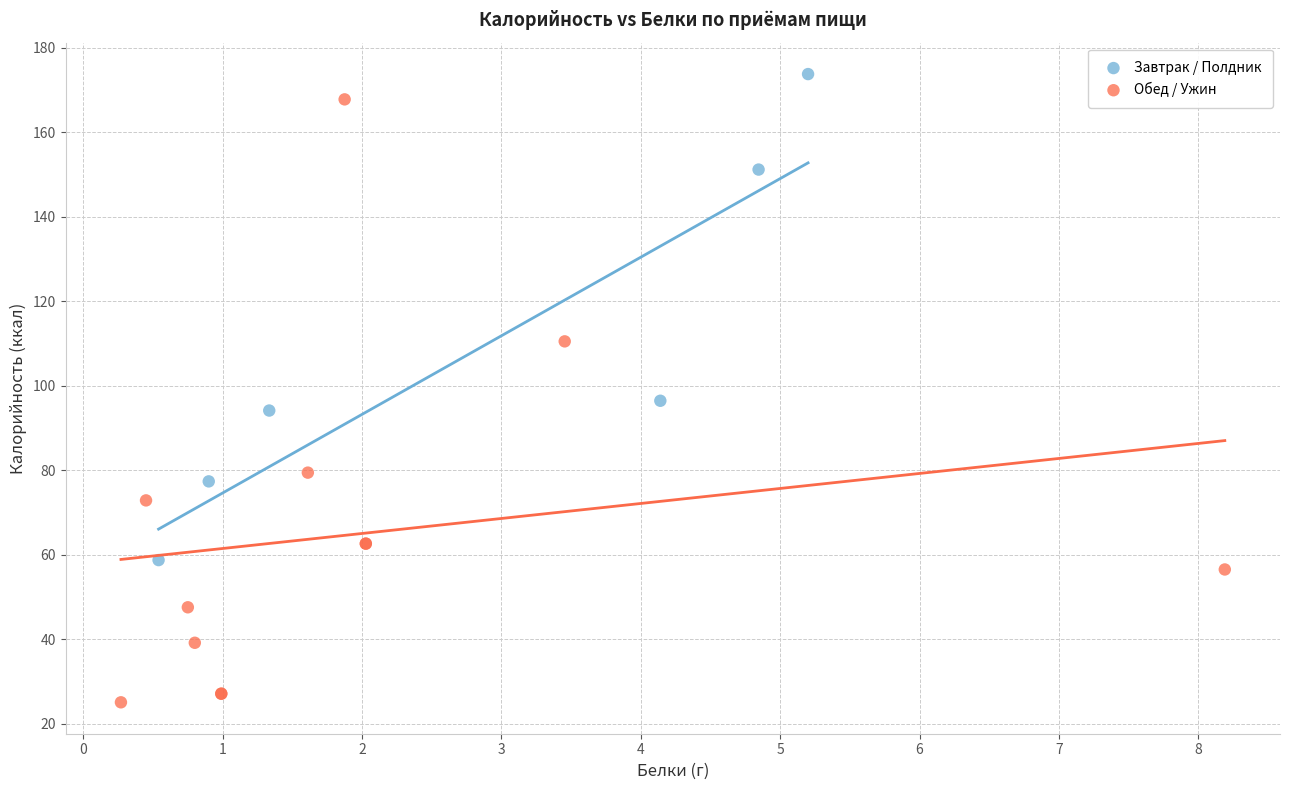

Which series reaches the minimum Y coordinate?

Обед / Ужин